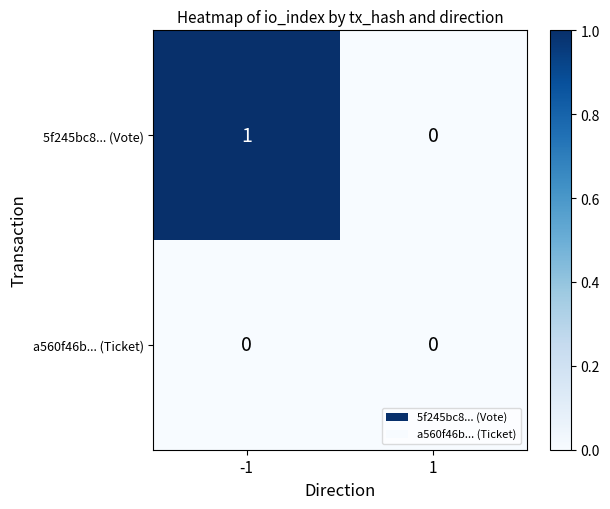

True or false: a560f46b... (Ticket) has a value of 0 at 1.

True